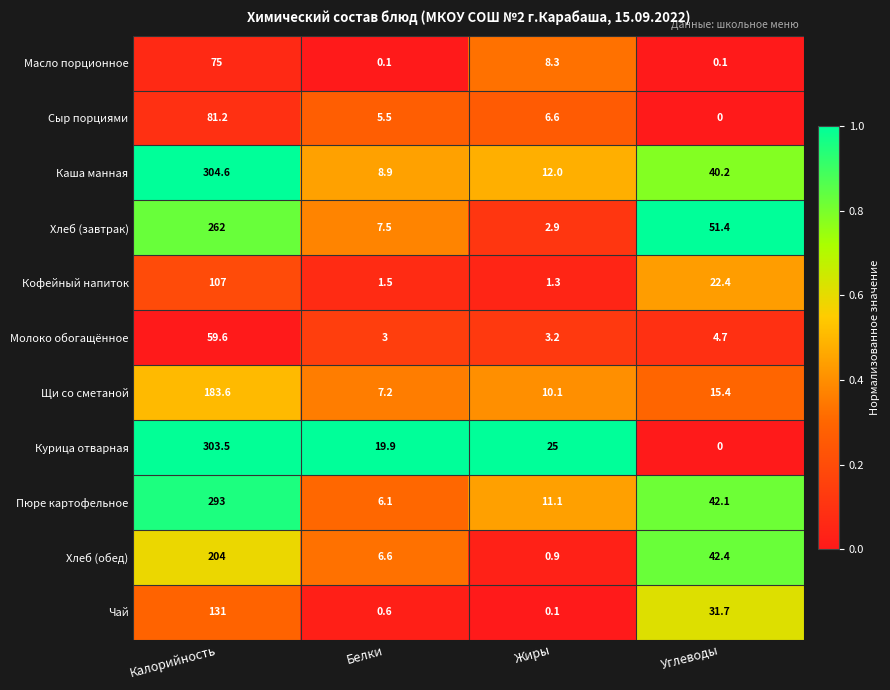

At which label is Хлеб (обед) closest to 102?

Углеводы